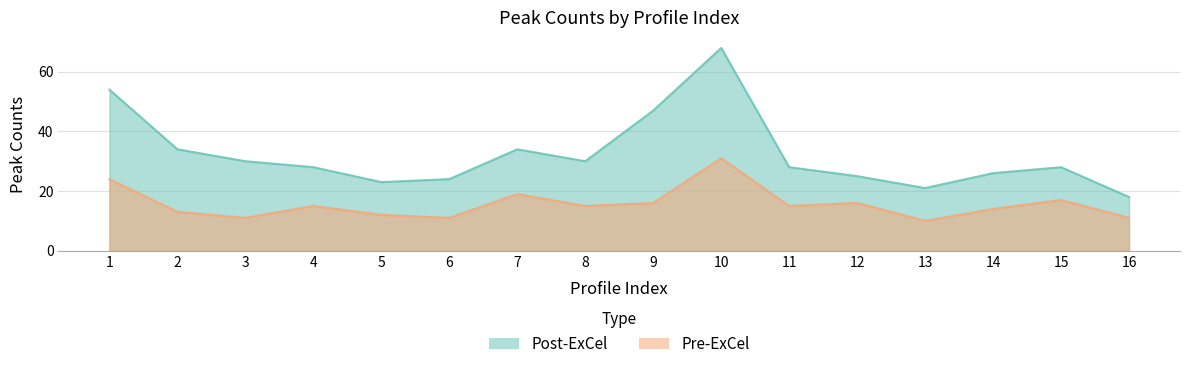

At 5, list the series in order from smallest to largest.

Pre-ExCel, Post-ExCel